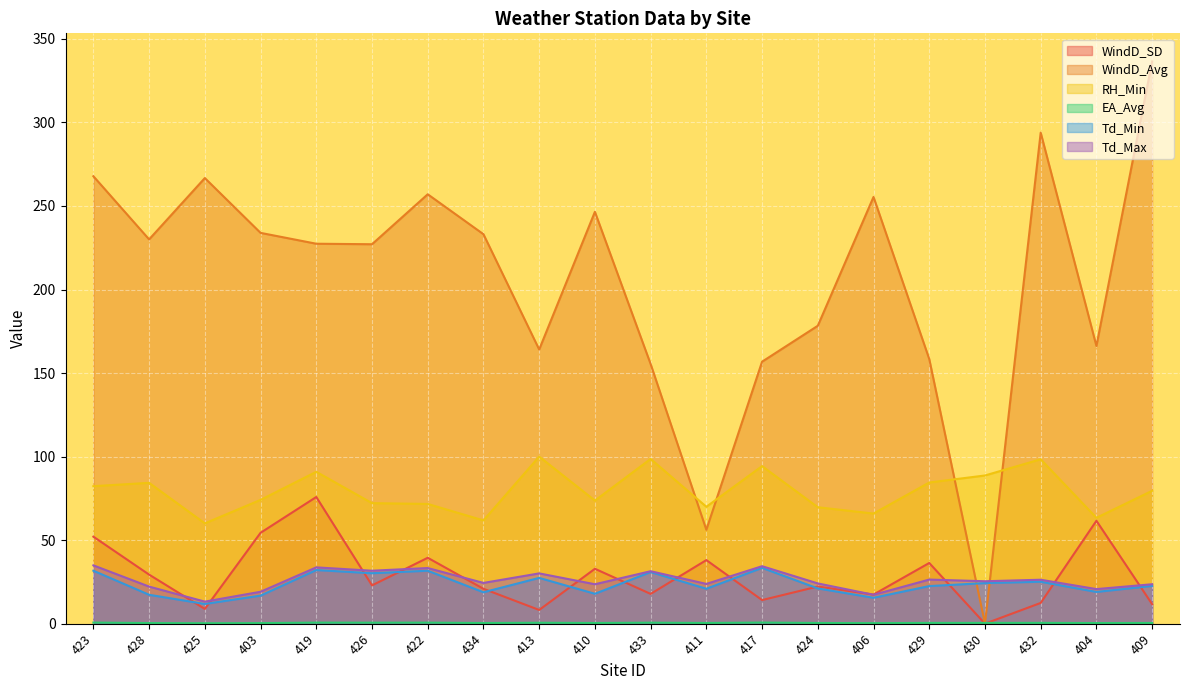

Is the value of Td_Max at 419 greater than the value of WindD_SD at 417?

Yes